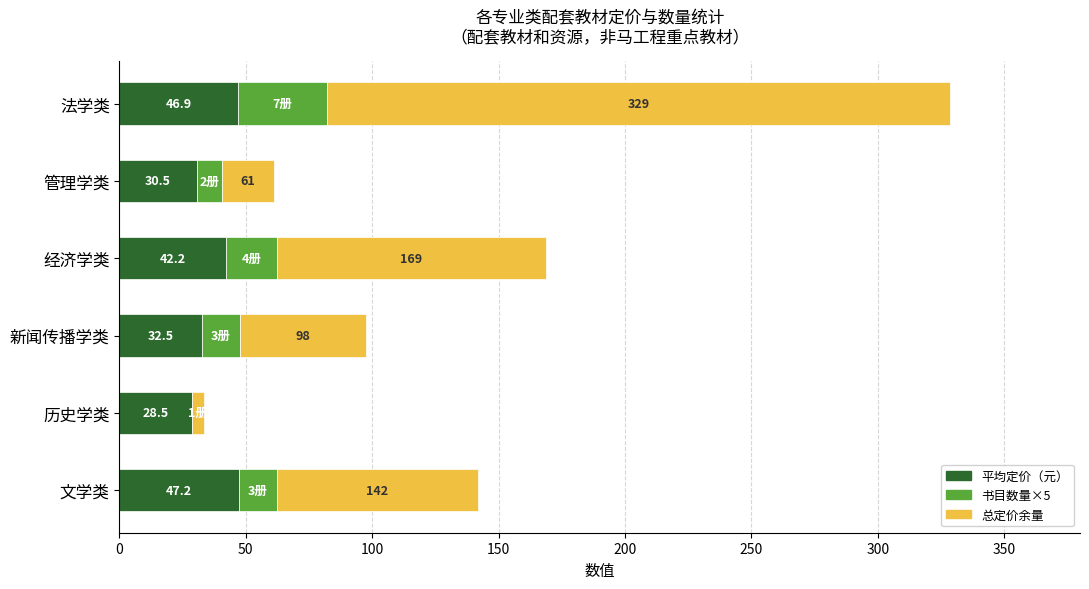

How many bars are there in each group?

3